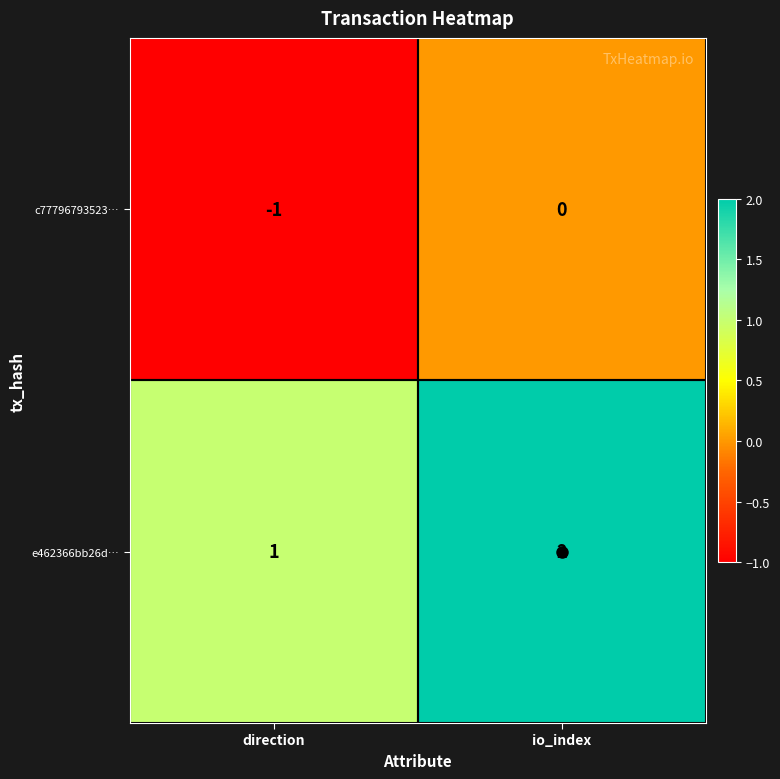

At which category is the sum across all series the highest?

io_index